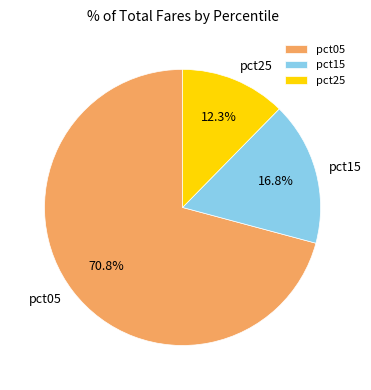

Which category has the biggest portion of the pie?

pct05